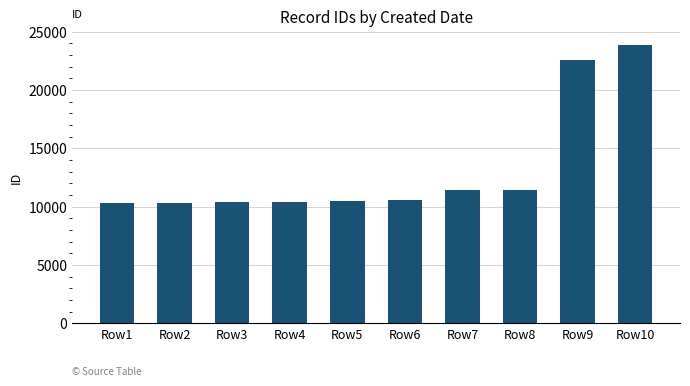

What is the ratio of the value at Row5 to the value at Row7?

0.9